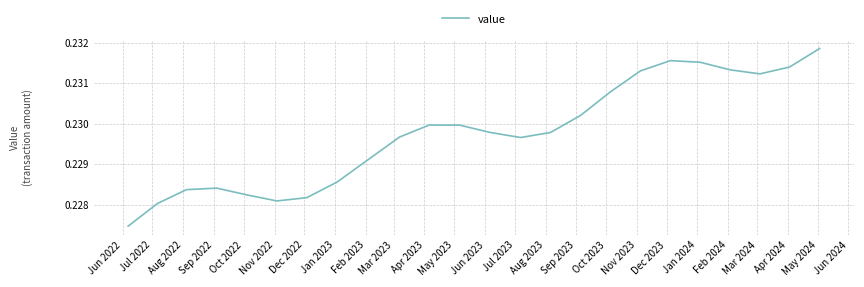

How many lines are shown in the chart?

1